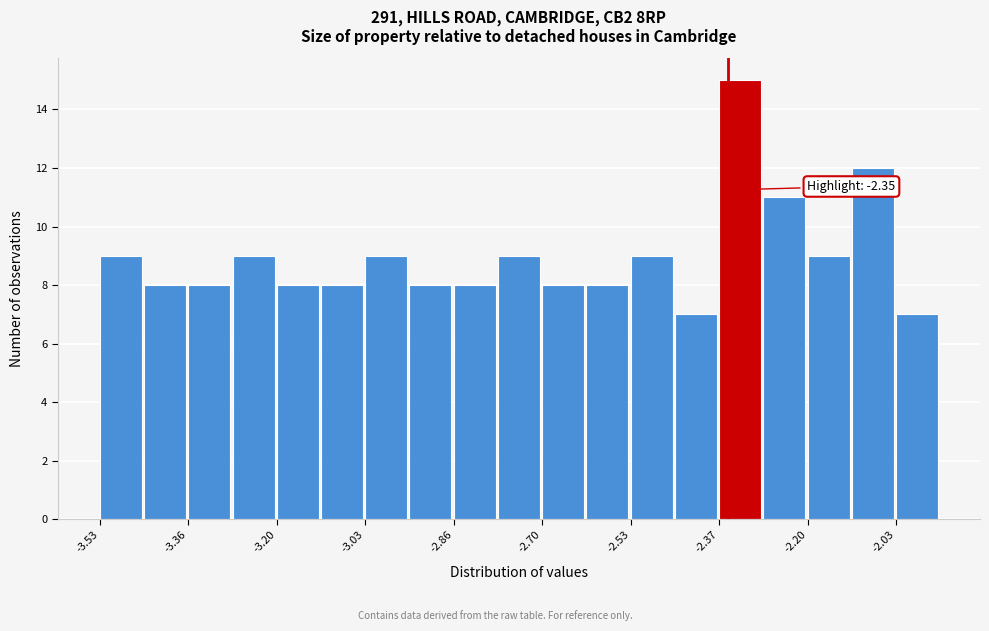

Which range on the x-axis has the tallest bar?

-2.36 to -2.28